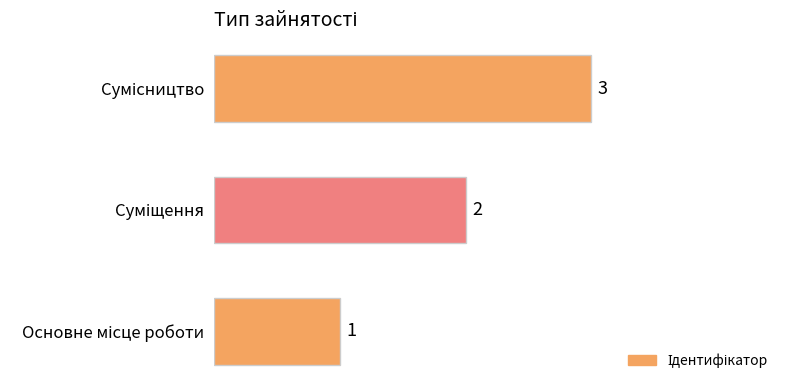

How many bars are there in total?

3